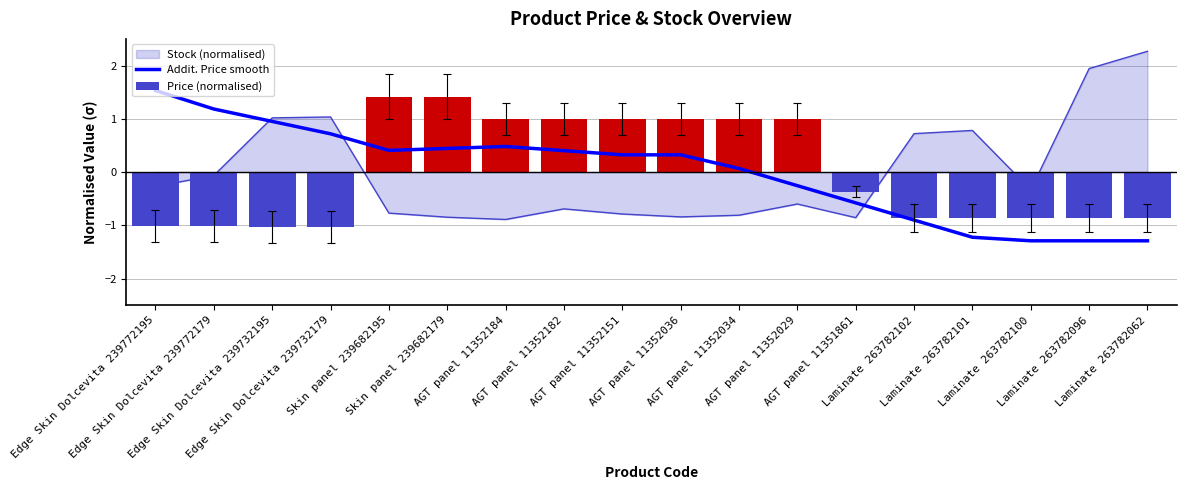

What is the minimum value shown in the chart?

-1.3